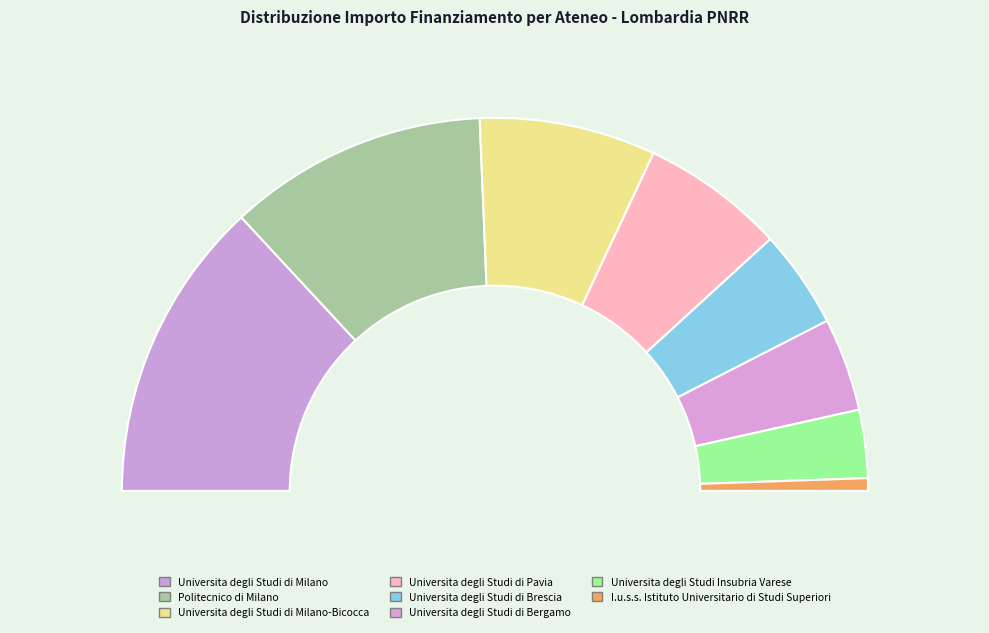

Rank the categories by value from highest to lowest.

Universita degli Studi di Milano, Politecnico di Milano, Universita degli Studi di Milano-Bicocca, Universita degli Studi di Pavia, Universita degli Studi di Brescia, Universita degli Studi di Bergamo, Universita degli Studi Insubria Varese, I.u.s.s. Istituto Universitario di Studi Superiori